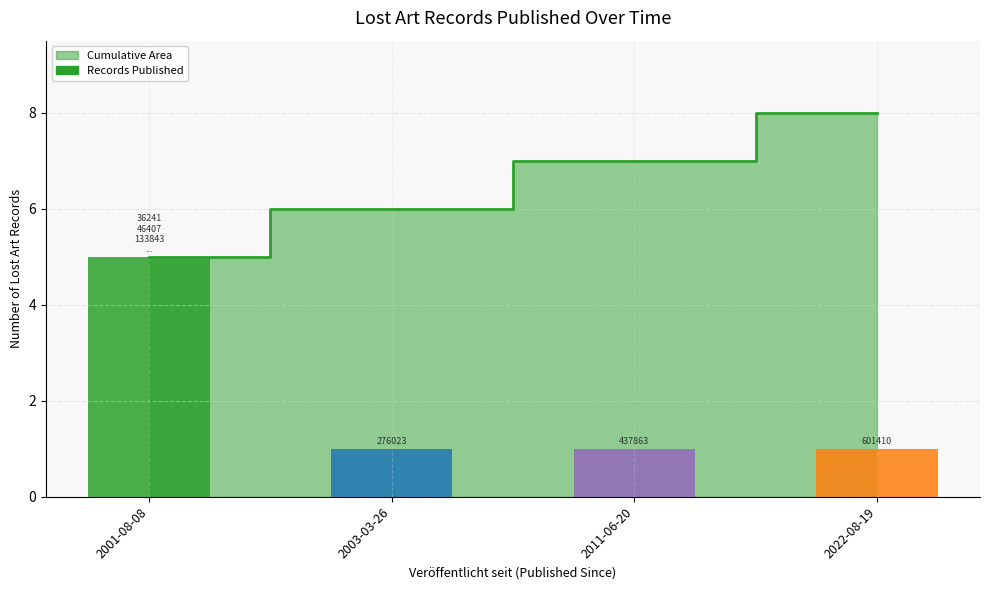

What is the minimum value for Records Published?

1